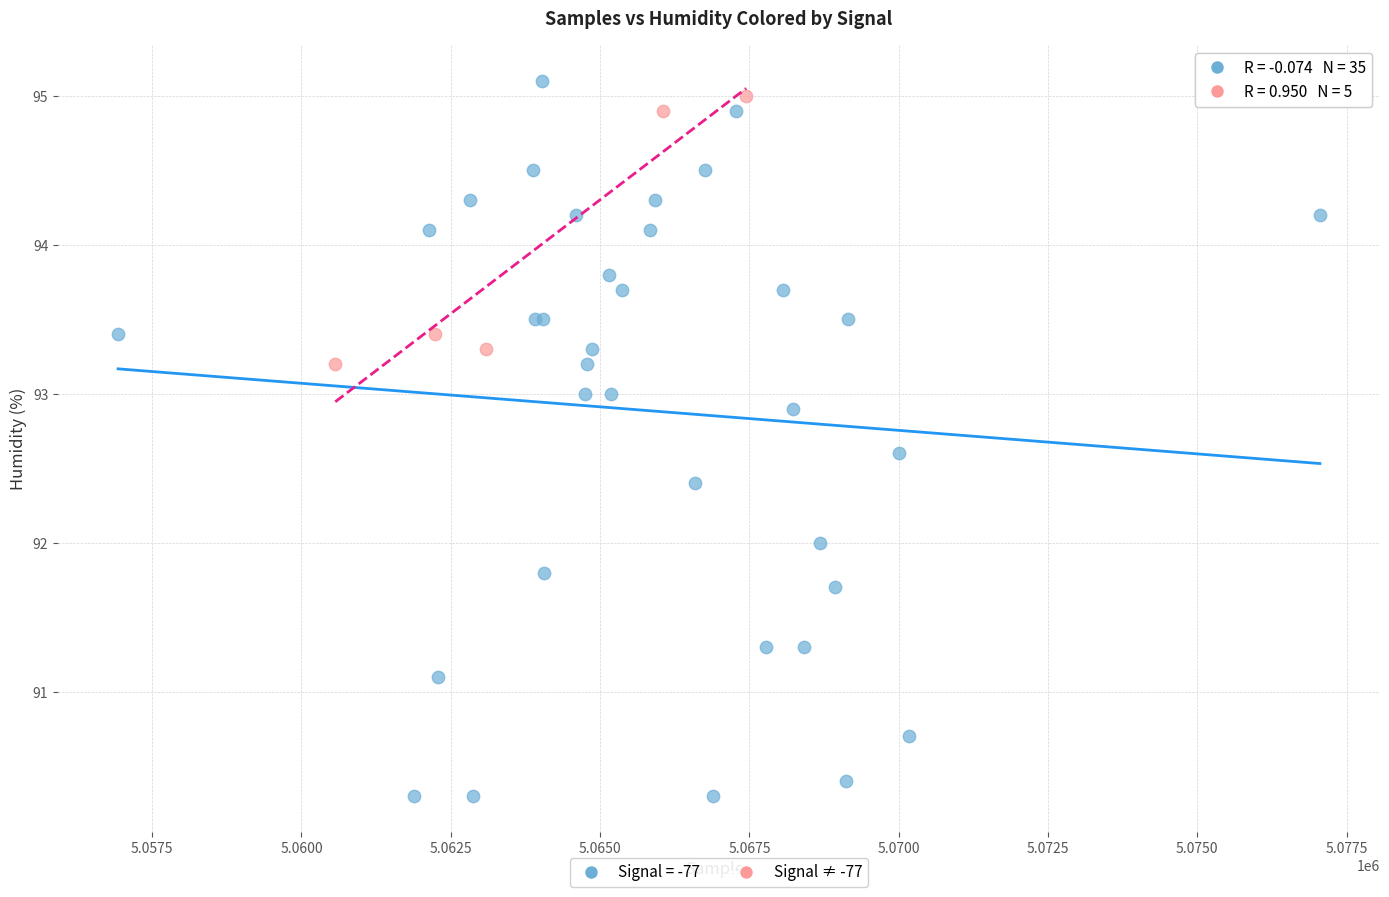

Which series has the widest spread of Y values?

Signal = -77